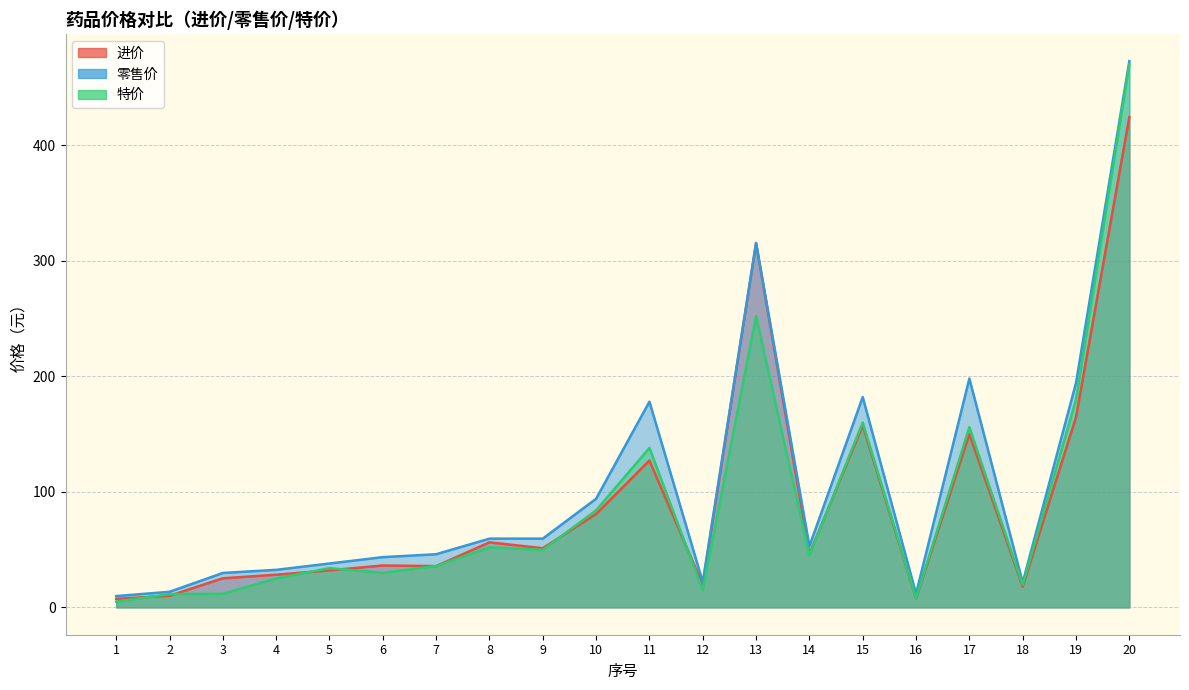

Which series has the largest total across all categories?

零售价